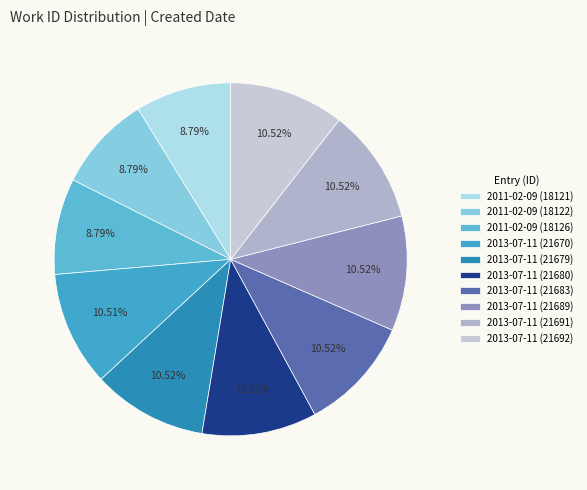

Which has a higher value, 2013-07-11 (21680) or 2011-02-09 (18122)?

2013-07-11 (21680)